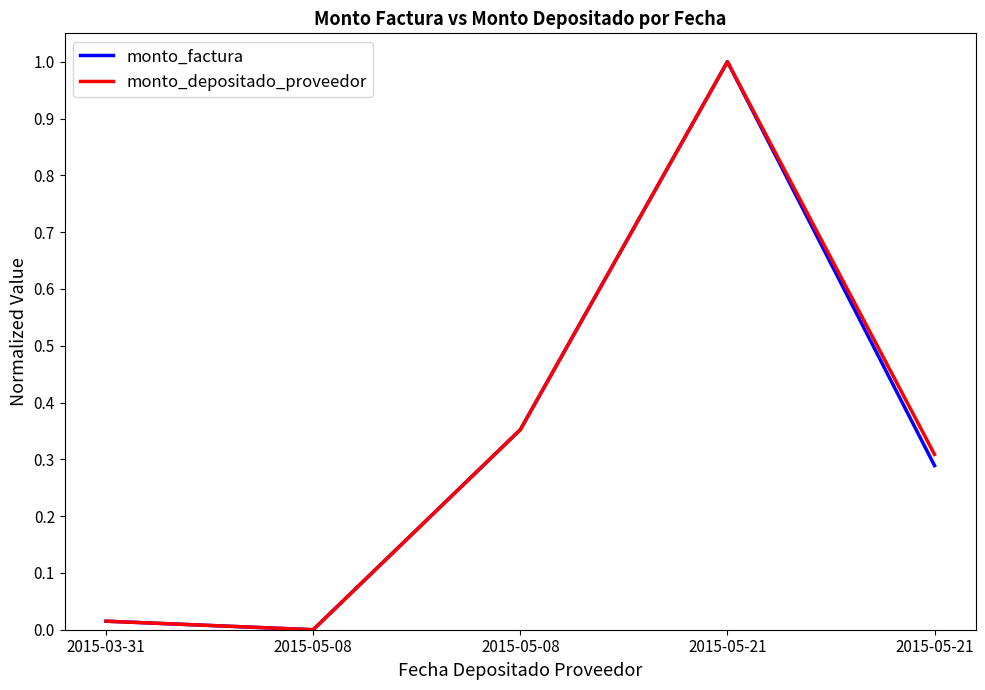

Does the chart display data point markers on the line(s)?

No